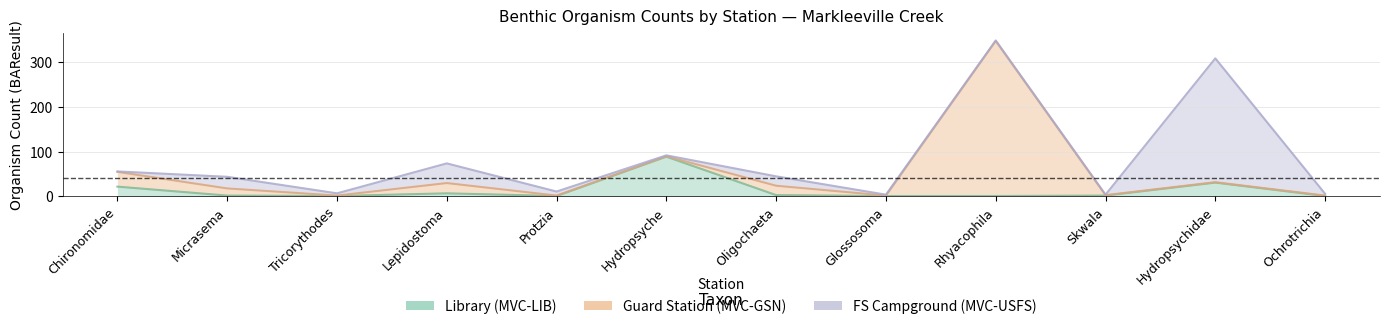

Reading left to right, transcribe all the data shown in this chart.

Library (MVC-LIB): 22	2	1	7	1	89	3	1	1	2	31	1
Guard Station (MVC-GSN): 55	18	2	30	2	90	24	2	348	3	32	2
FS Campground (MVC-USFS): 56	44	7	74	11	92	45	4	349	4	309	6